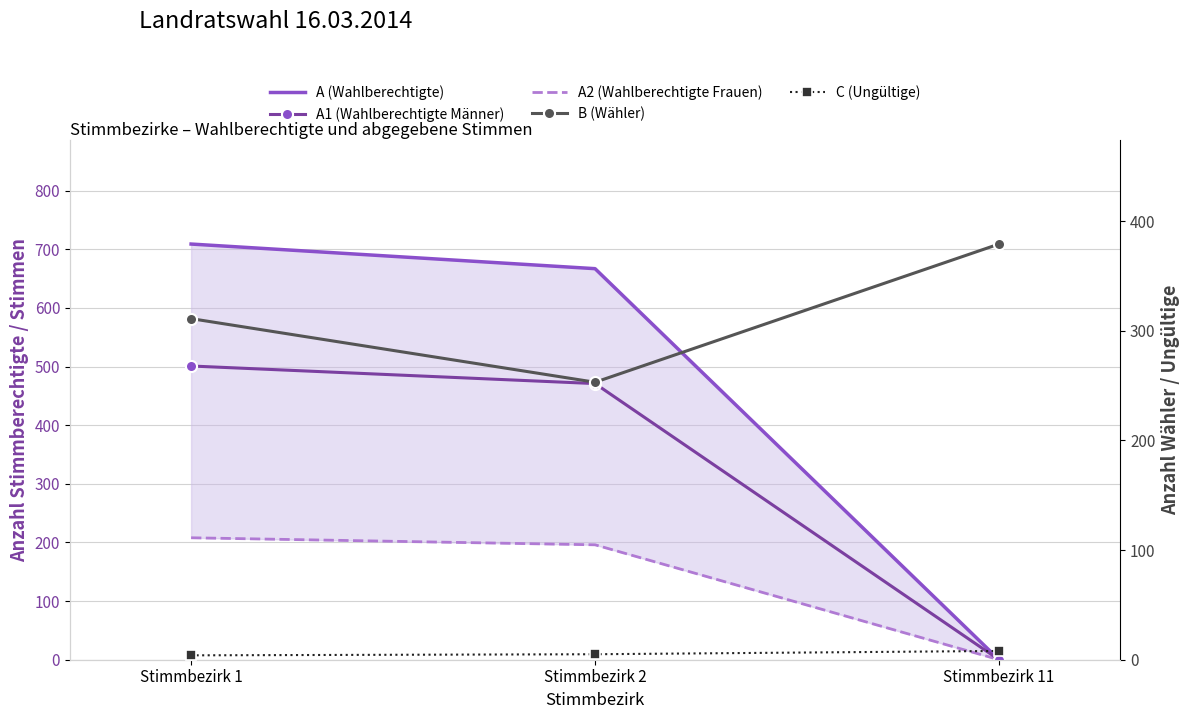

At which category is the sum across all series the highest?

Stimmbezirk 1